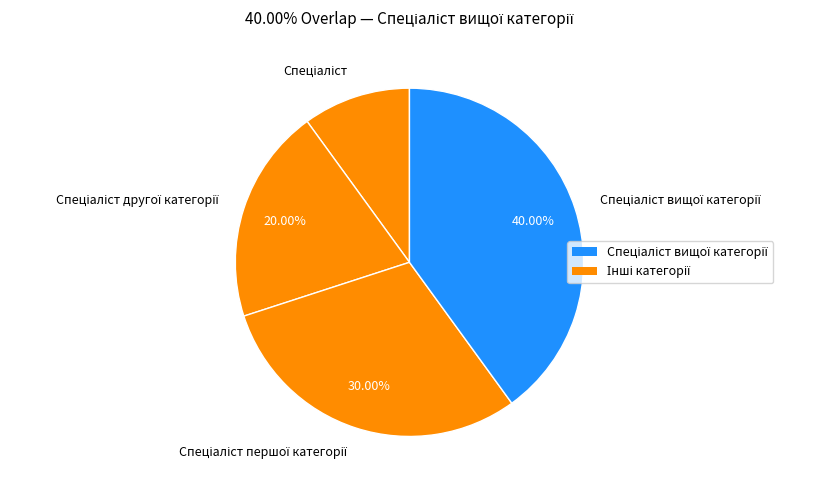

Is there a majority slice in this chart?

No